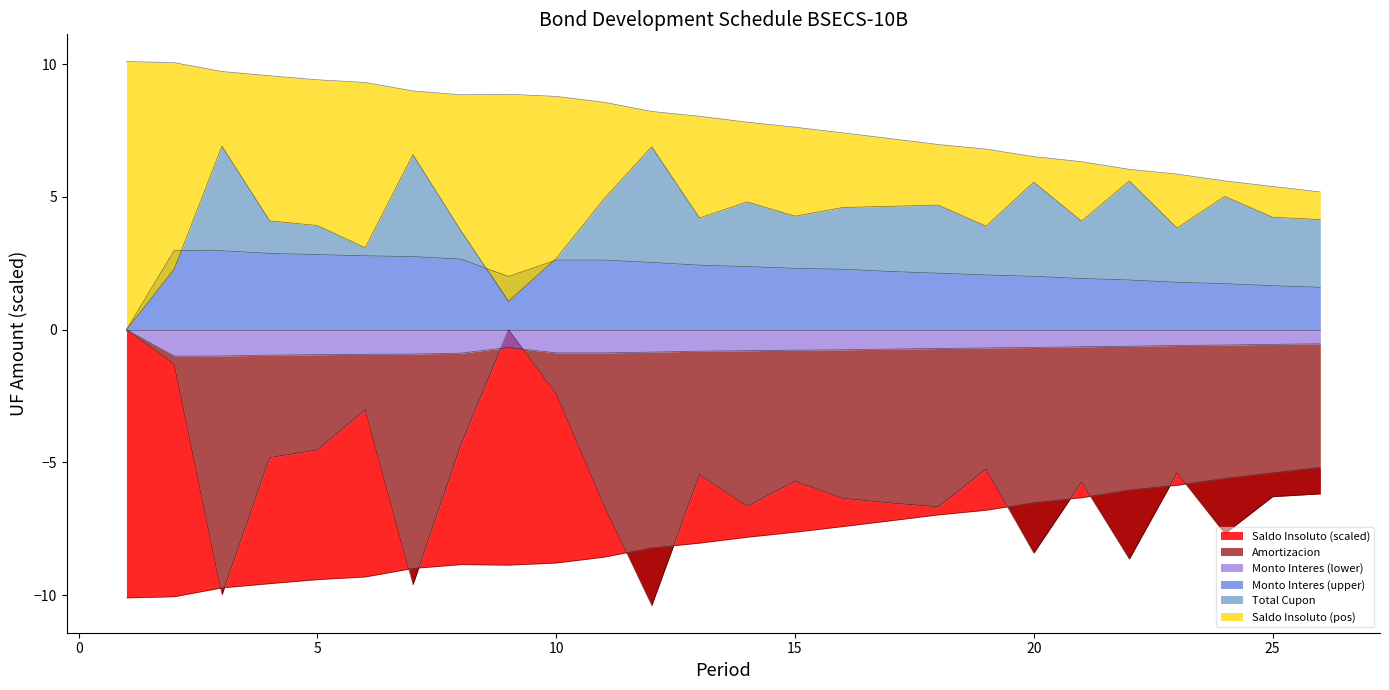

How many data points in Saldo Insoluto Final are less than -7?

17